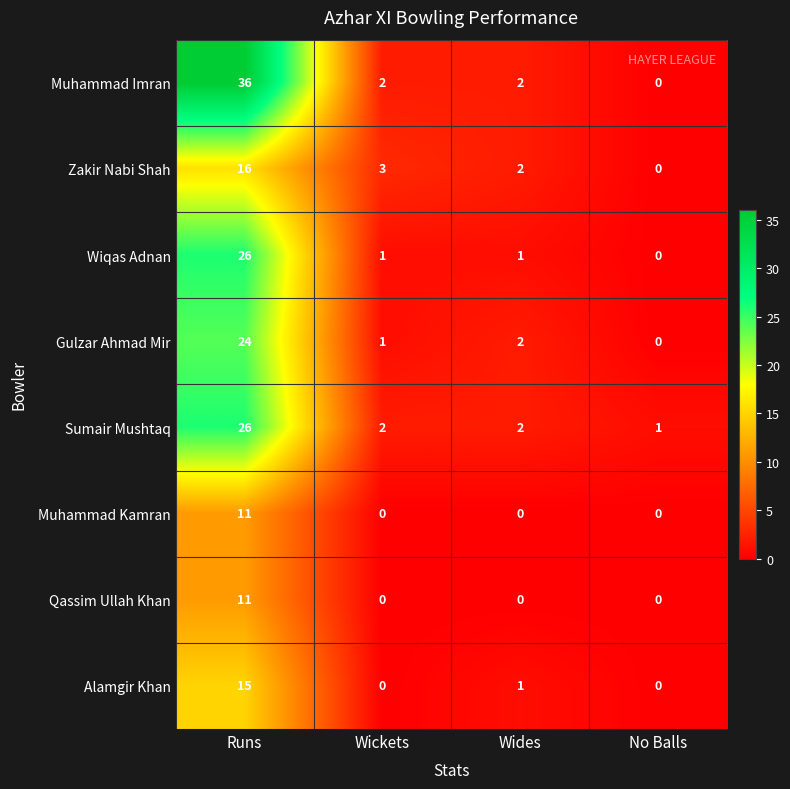

Which series has the widest spread of values?

Muhammad Imran